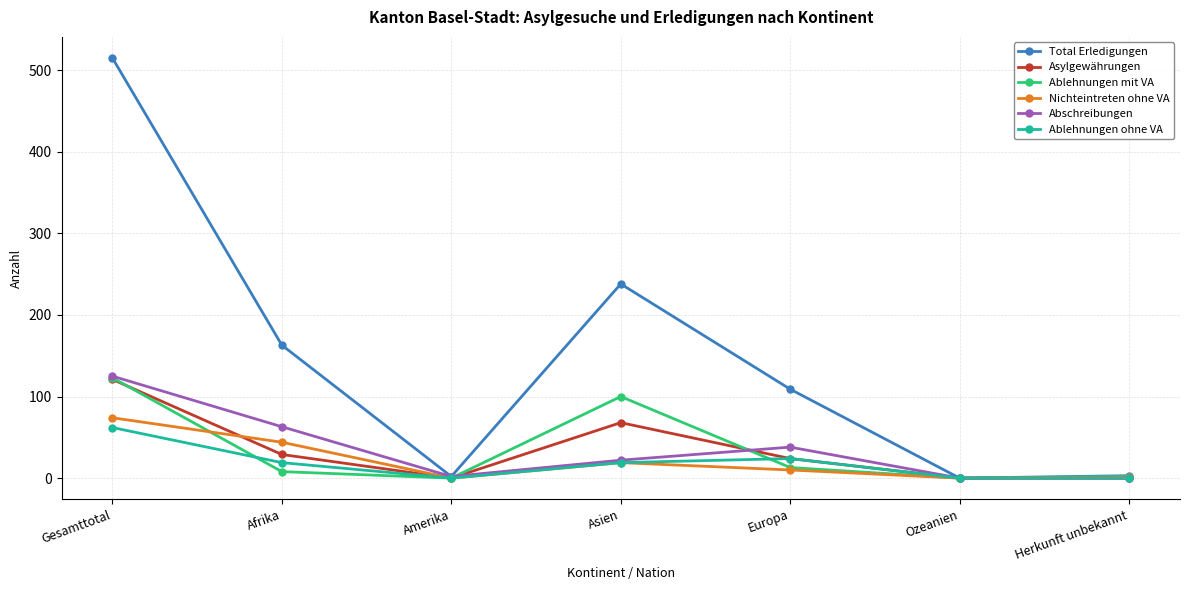

Which series has the largest total across all categories?

Total Erledigungen